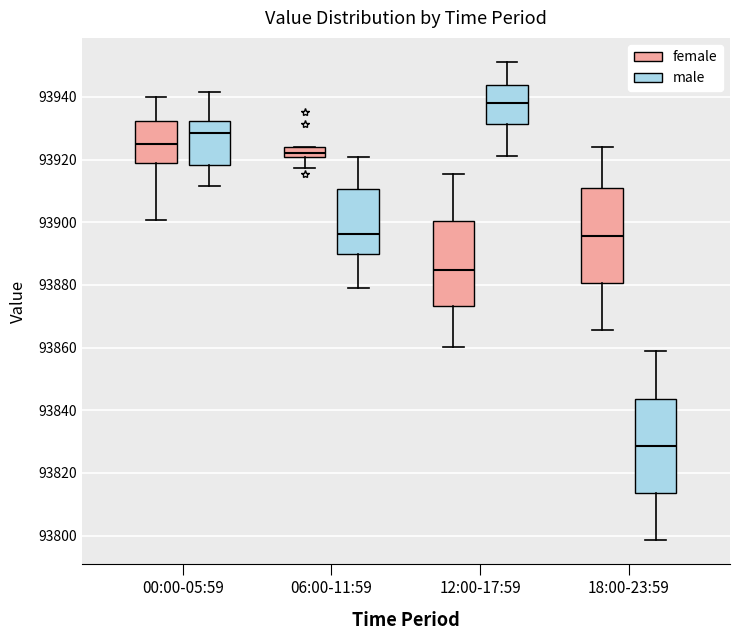

Which box has the lowest median line?

18:00-23:59 (male)